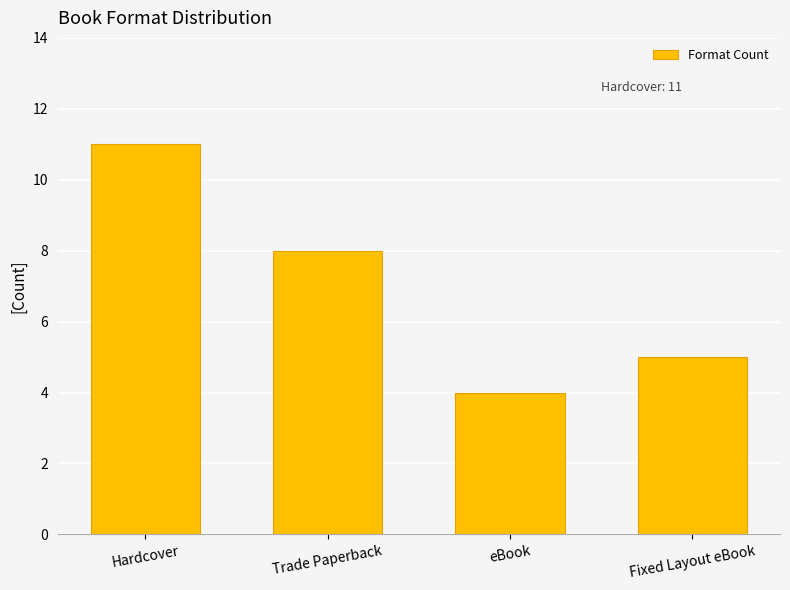

Which category has the lowest value across all series?

eBook